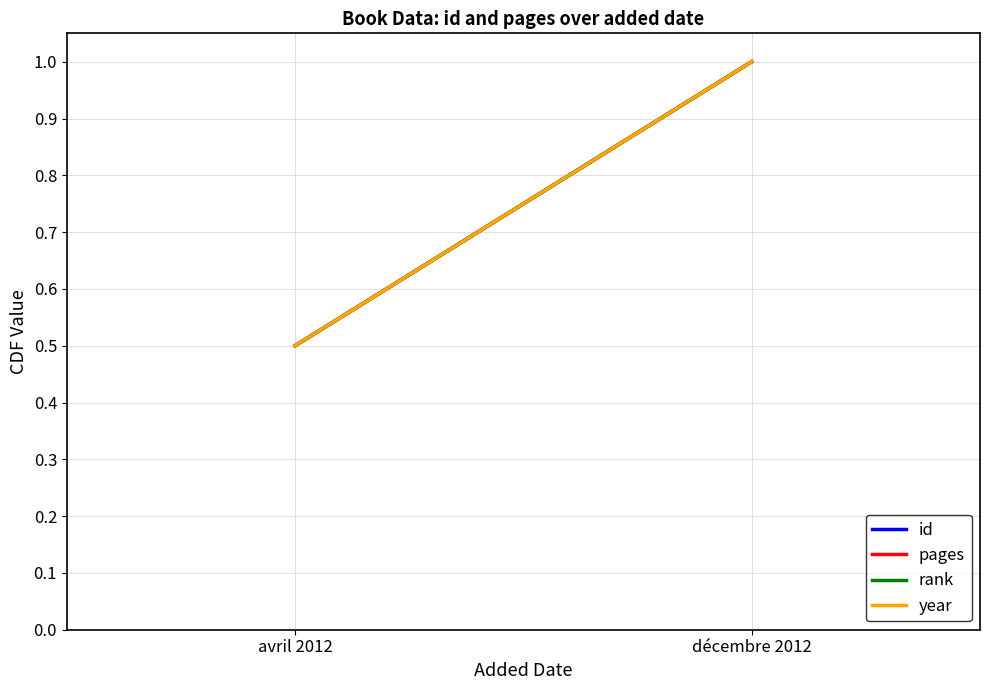

Which series has the largest range (max minus min)?

id